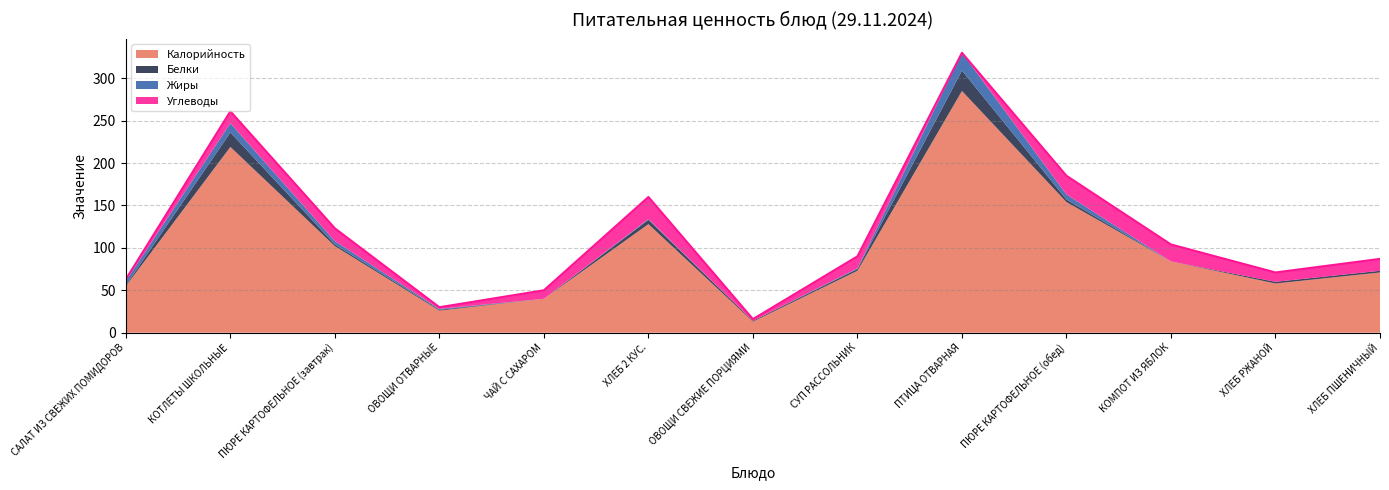

At ОВОЩИ ОТВАРНЫЕ, list the series in order from smallest to largest.

Белки, Жиры, Углеводы, Калорийность